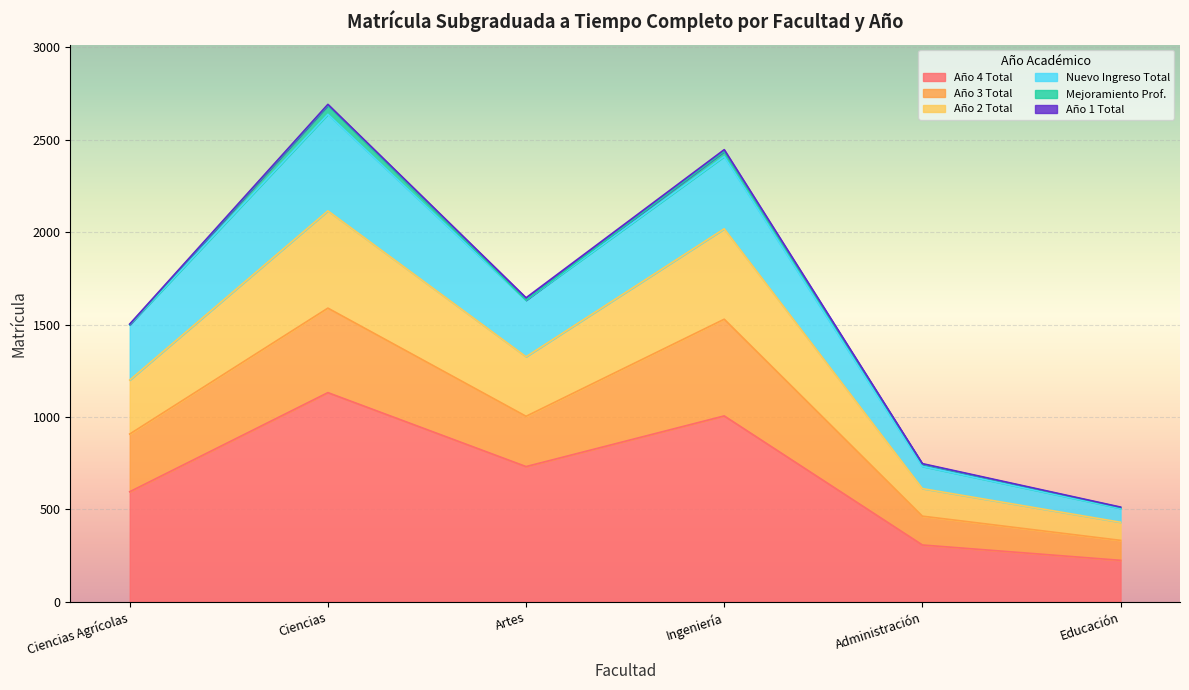

Rank the categories by Nuevo Ingreso Total value from lowest to highest.

Educación, Administración, Ciencias Agrícolas, Artes, Ingeniería, Ciencias